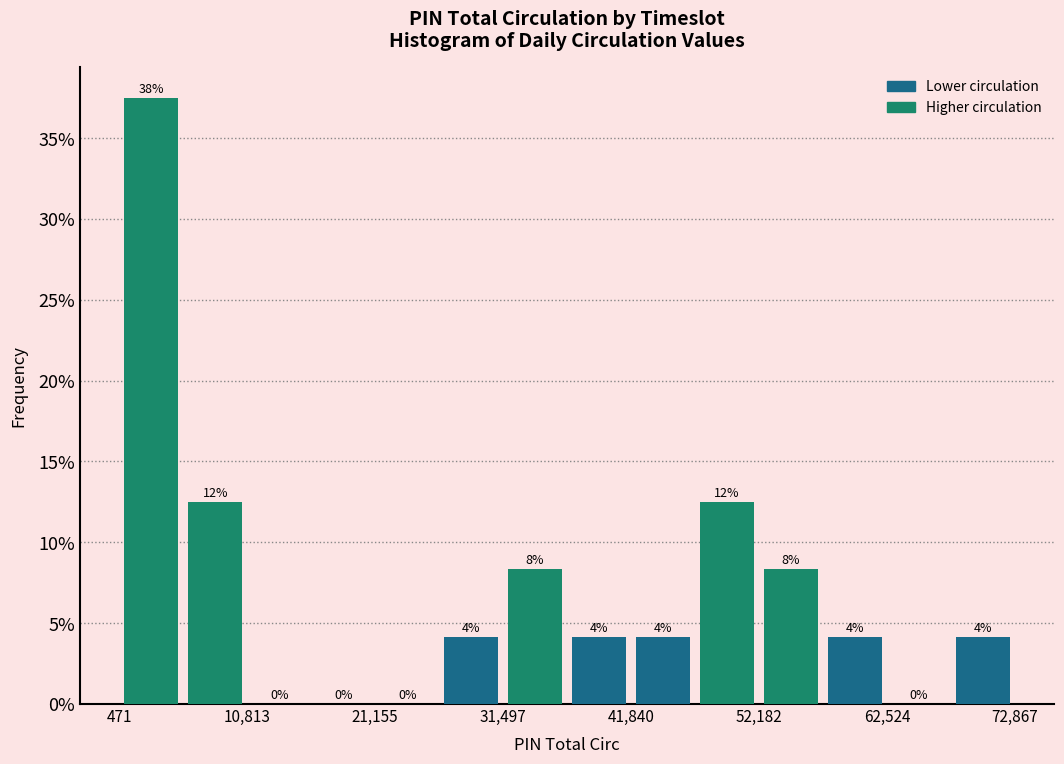

Read against the x-axis, roughly where is the centre of the tallest bar?

4000